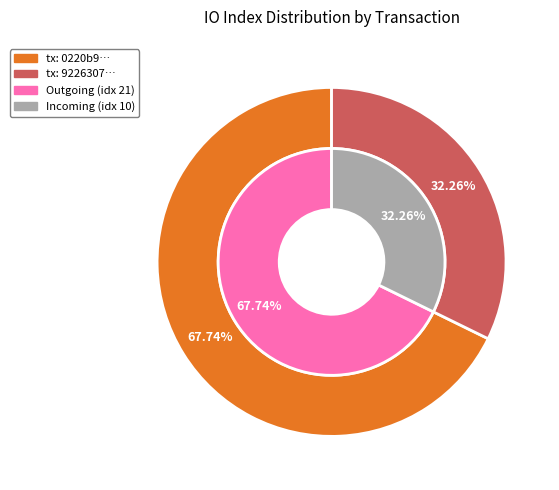

How many slices are in this pie chart?

2